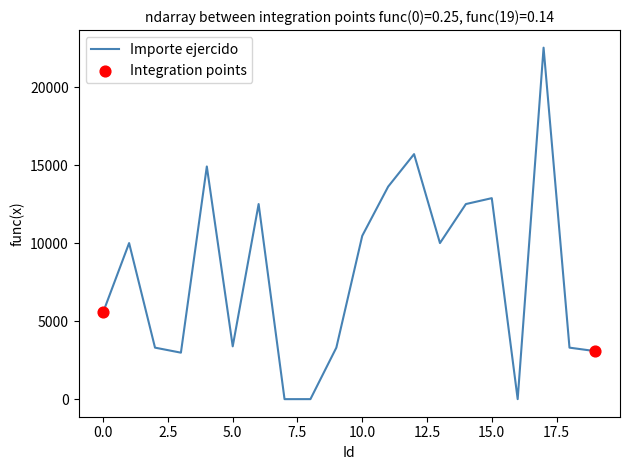

What is the greatest value displayed?

22521.6